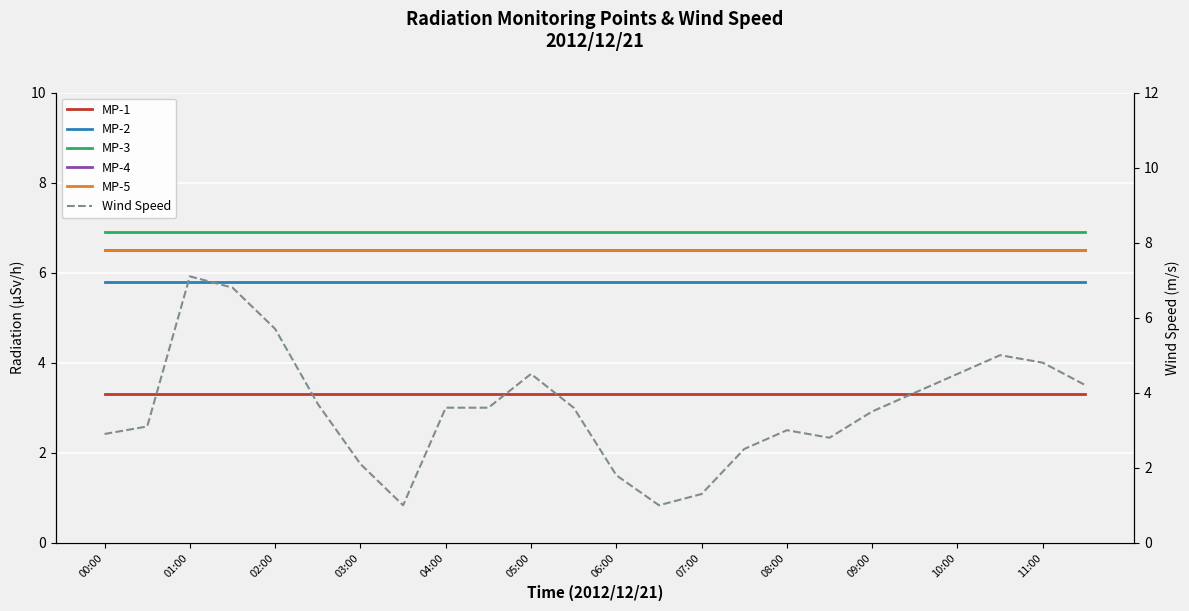

Which series has the largest total across all categories?

MP-3